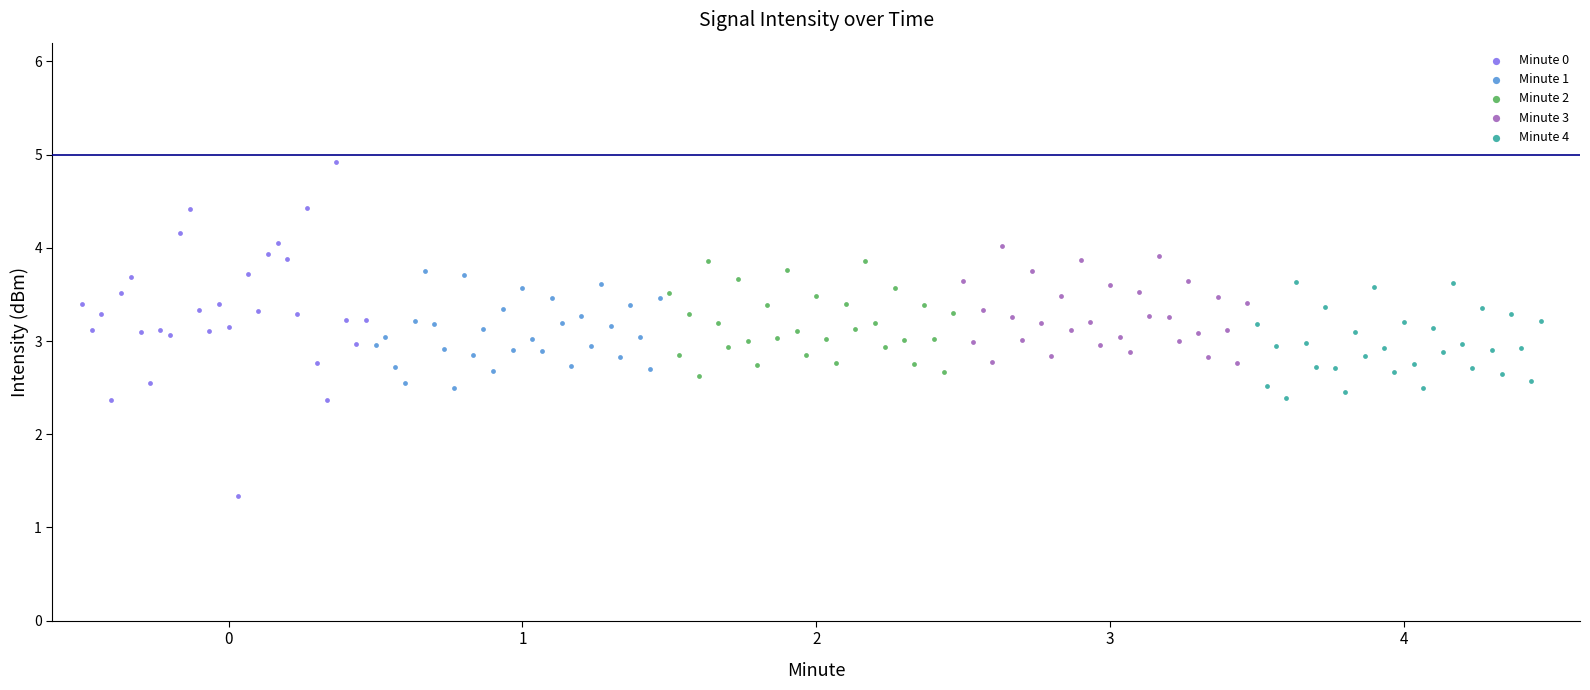

Which series has the widest spread of Y values?

Minute 0